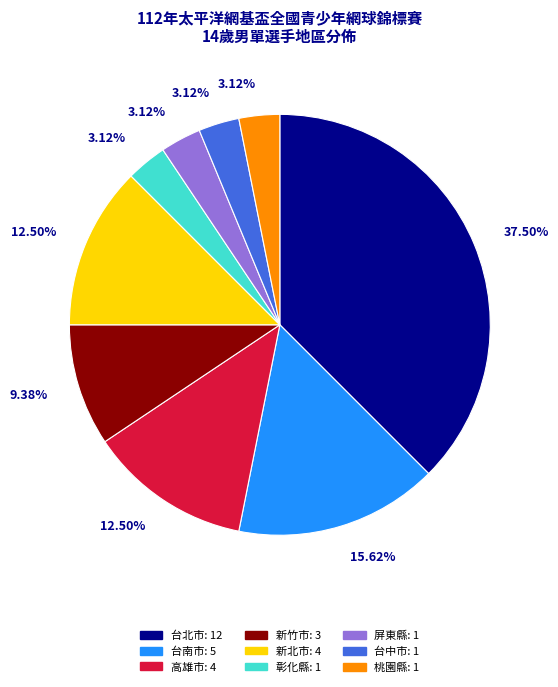

What percentage is the 屏東縣 slice, to the nearest percent?

3%